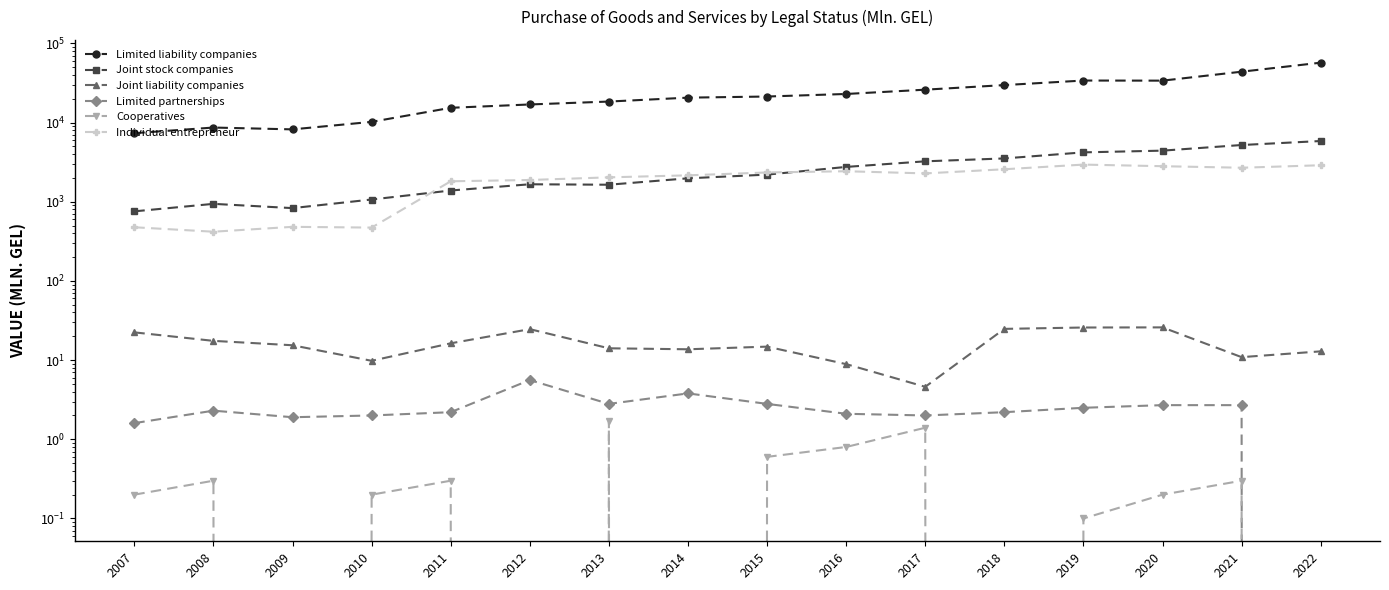

What is the value of the Joint stock companies point at the 8th from the left?

1975.2